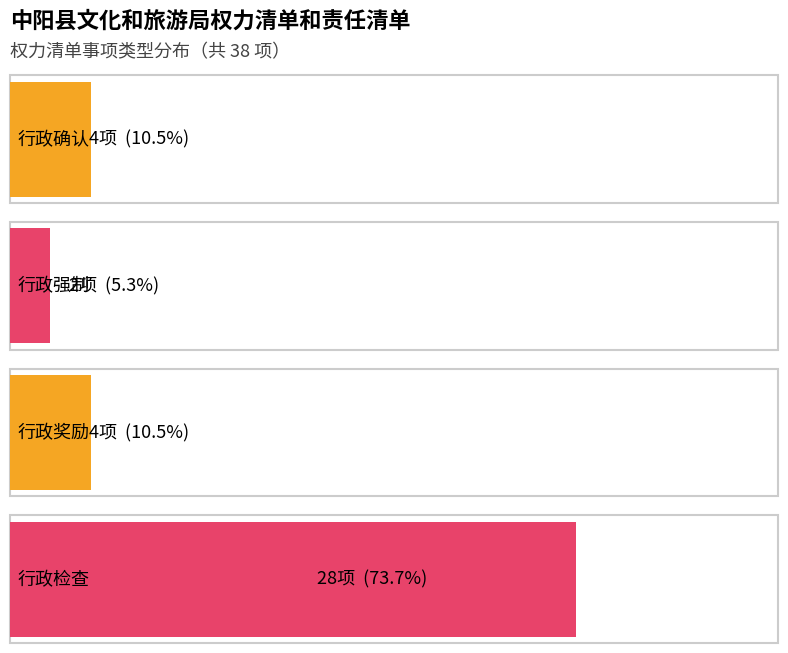

What is the approximate value of 行政奖励 at 行政奖励?

4